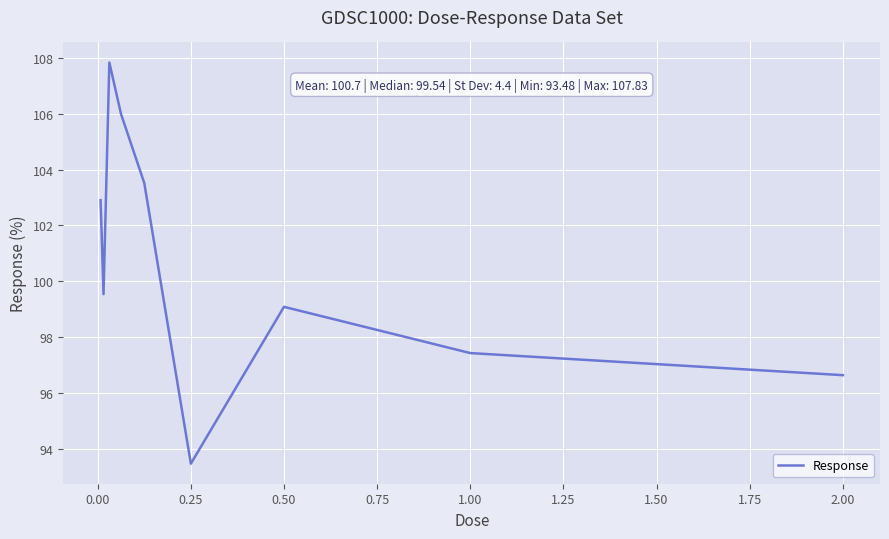

What is the maximum value shown in the chart?

107.8